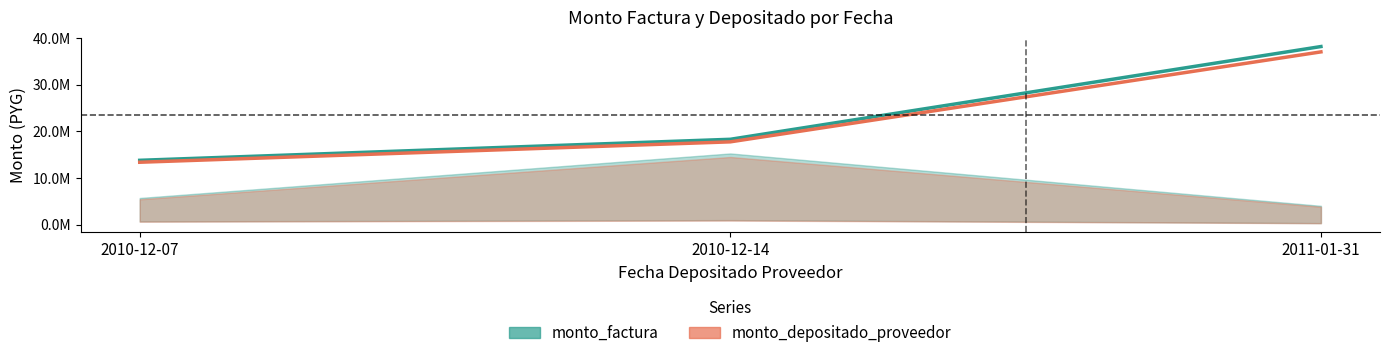

Is it true that monto_factura equals 38195513.0 at 2011-01-31?

True